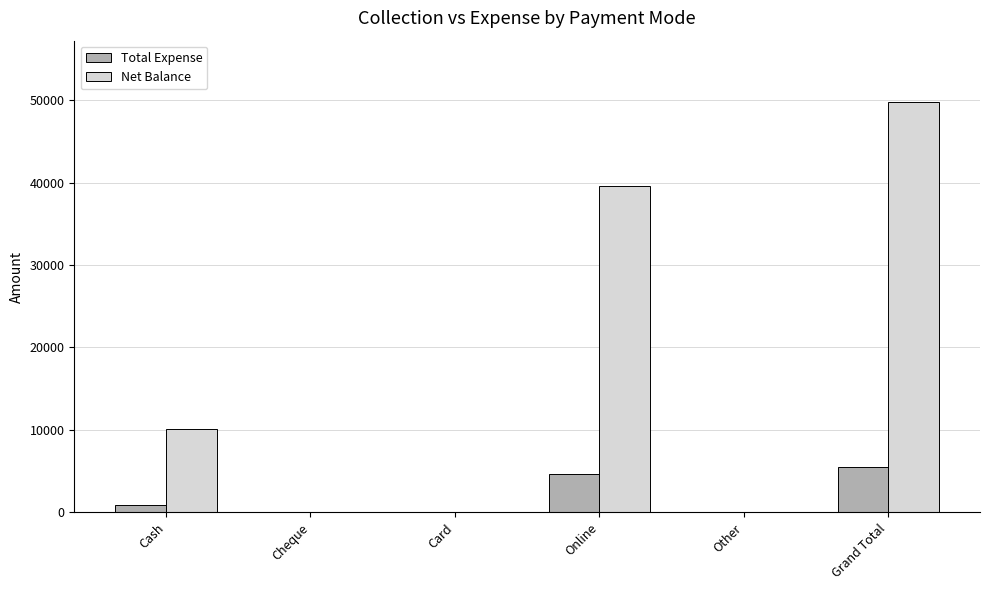

What is the sum of all Net Balance values?

99480